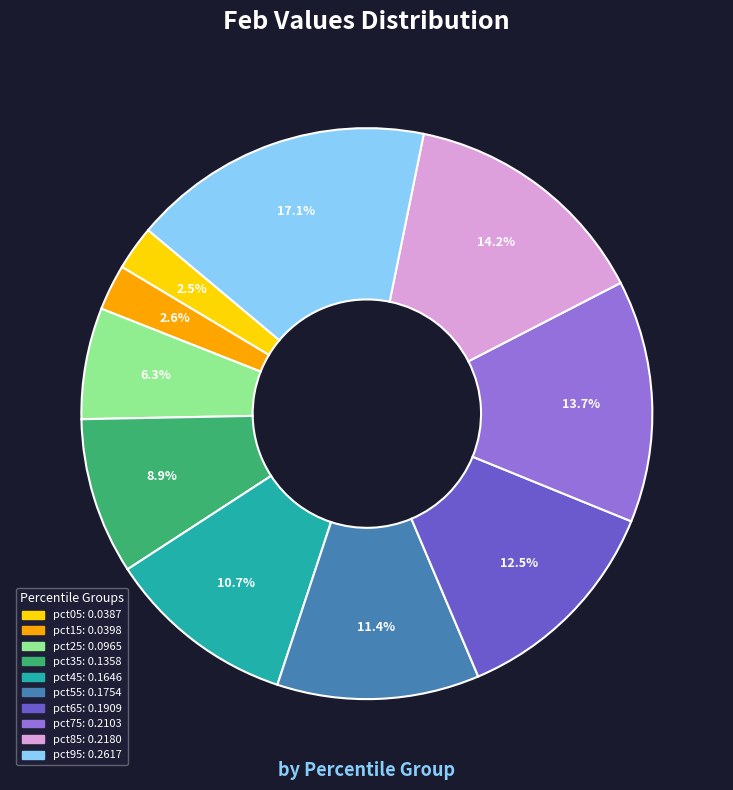

What portion of the pie excludes pct75?

86.3%